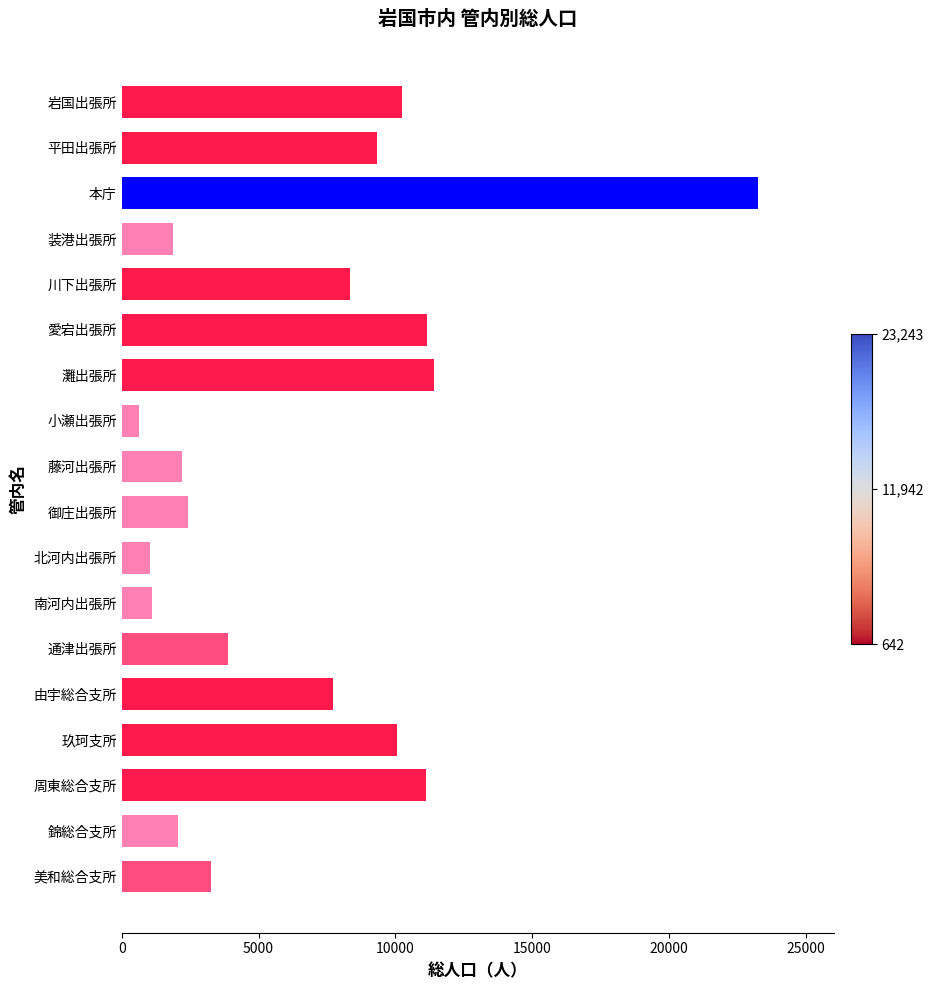

The value at 北河内出張所 is 1053. True or false?

True